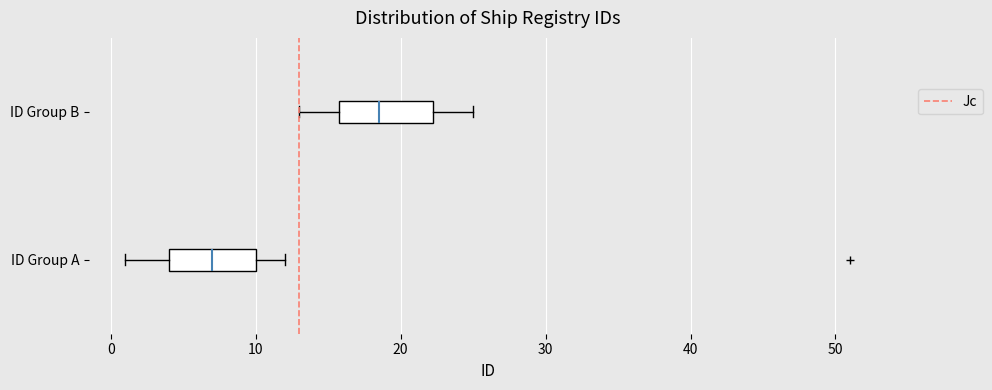

Where is the left edge of the box for ID Group A on the x-axis? The values are not printed on the chart, so give them approximately, as read against the axis.

4